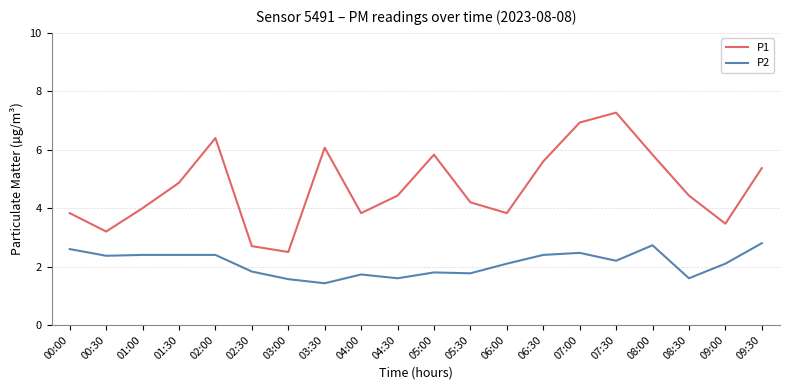

True or false: P2 has more than 2 interior local peaks.

True